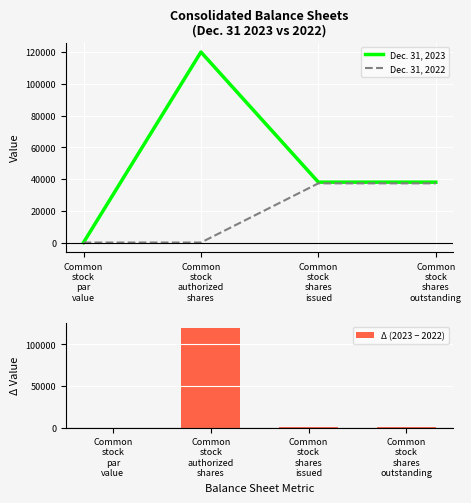

Which series has the largest range (max minus min)?

Δ (2023 − 2022)